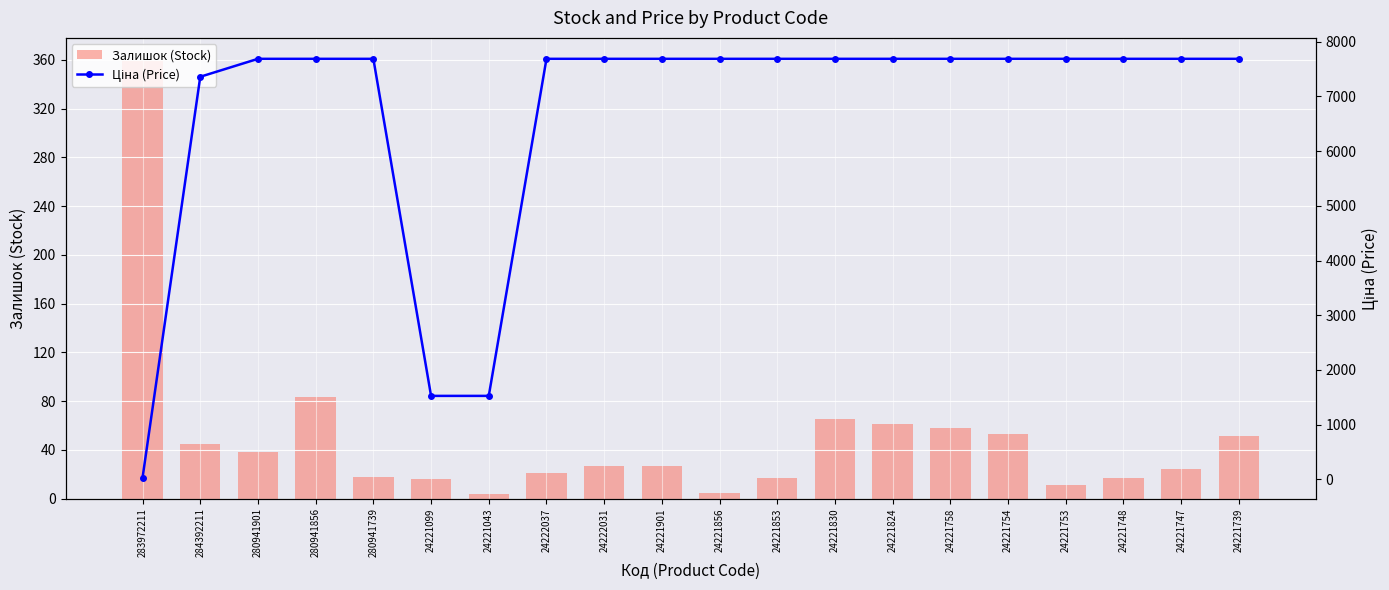

Does the chart contain any negative values?

No